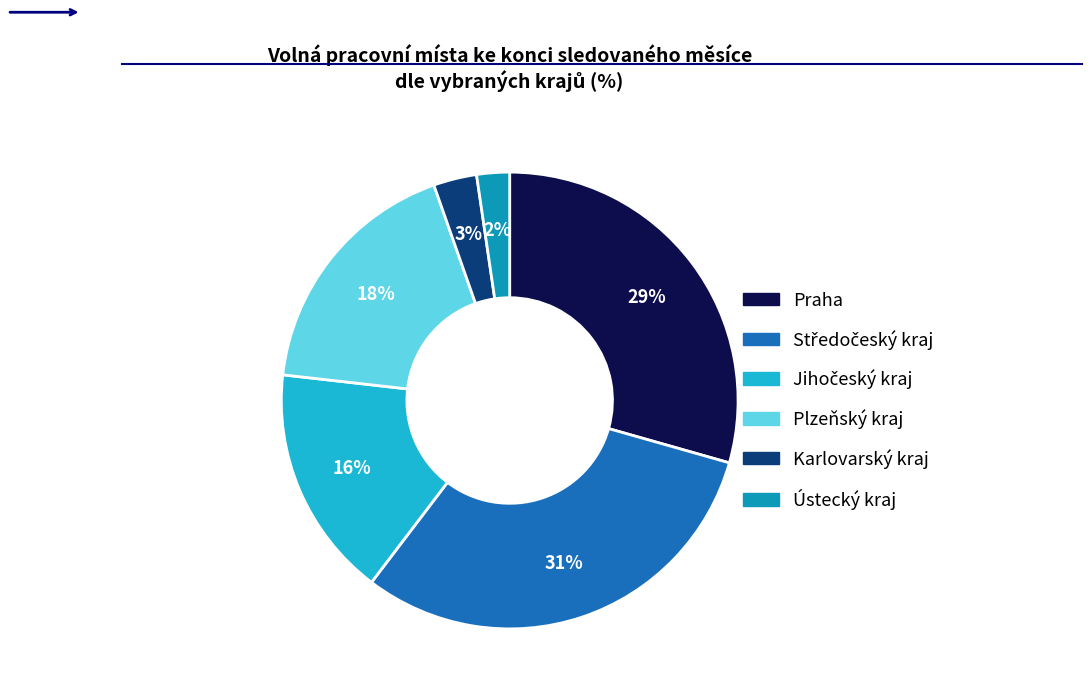

Which slice is the smallest?

Ústecký kraj